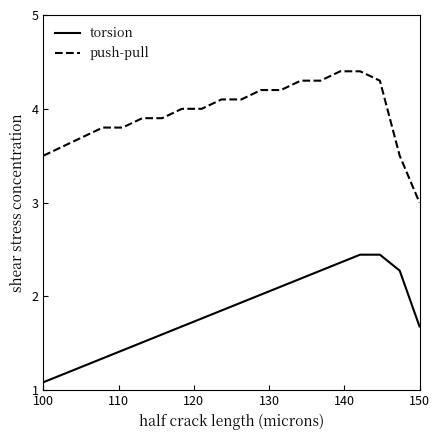

Which series has the largest total across all categories?

push-pull